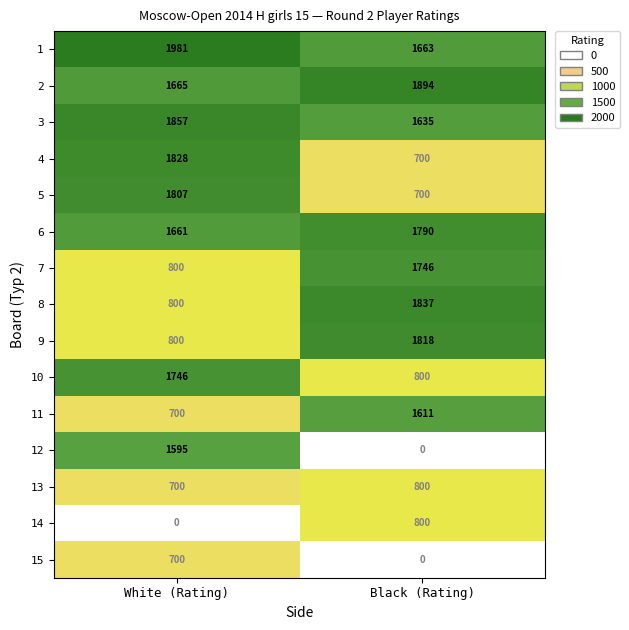

What is the sum of all 4 values?

2528